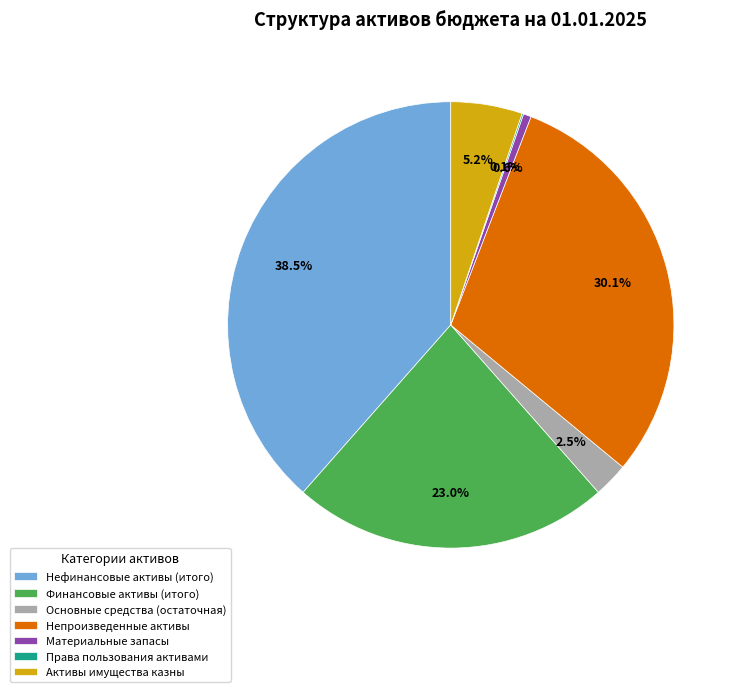

Between Материальные запасы and Непроизведенные активы, which is larger?

Непроизведенные активы